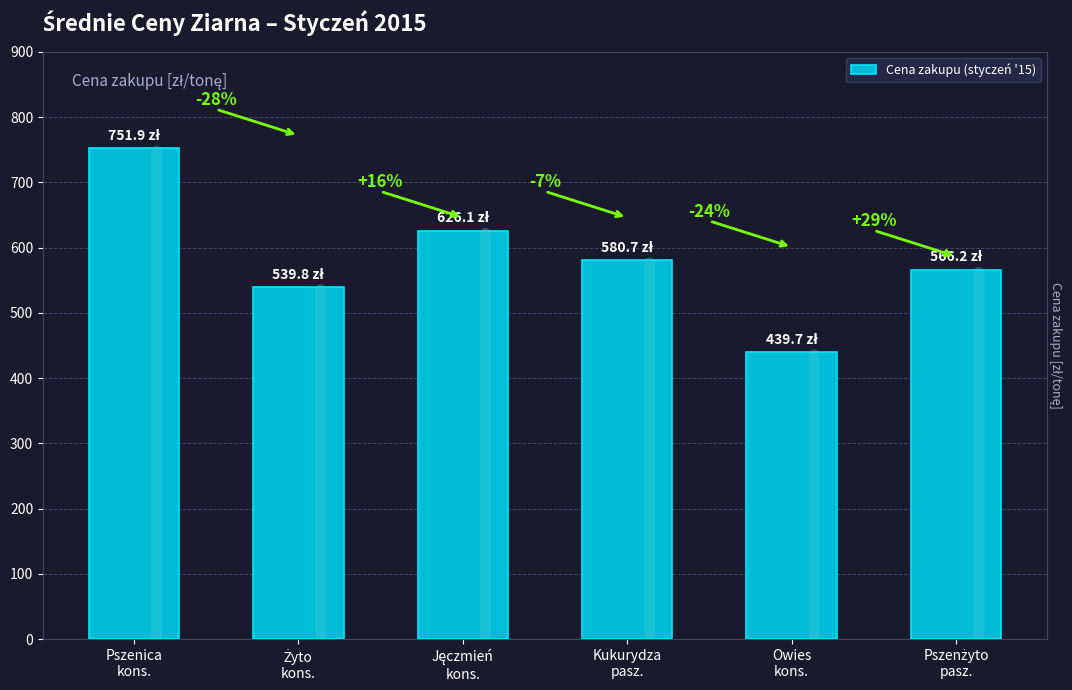

Does the chart contain any negative values?

No